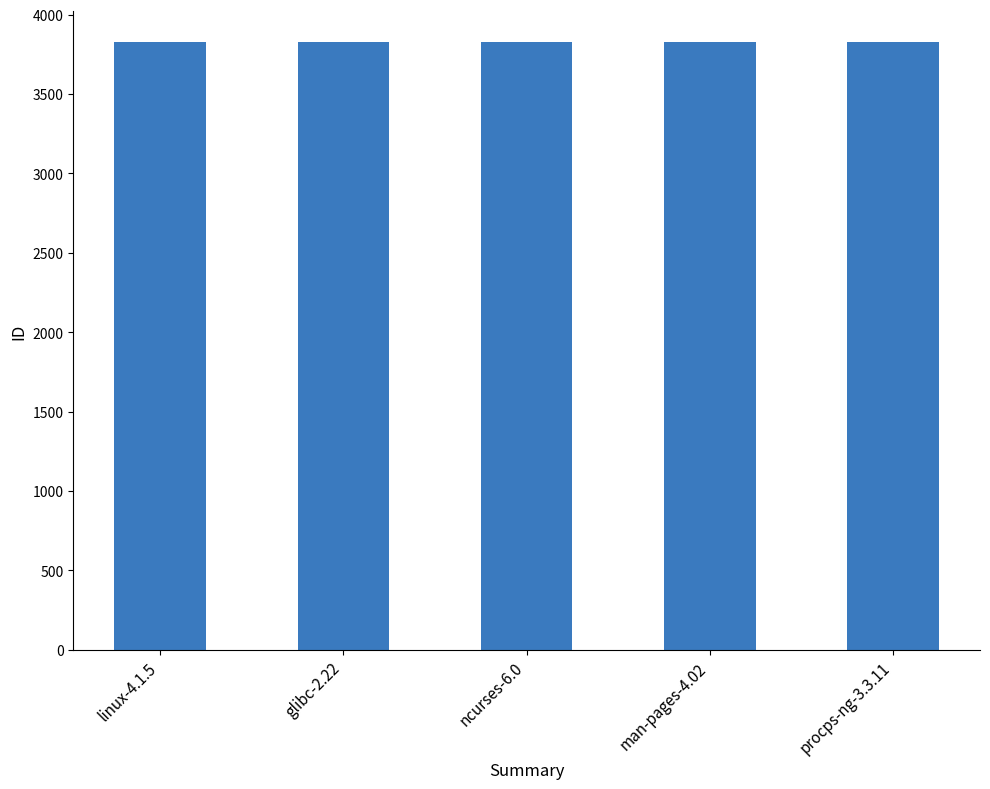

The value at man-pages-4.02 is 1149. True or false?

False